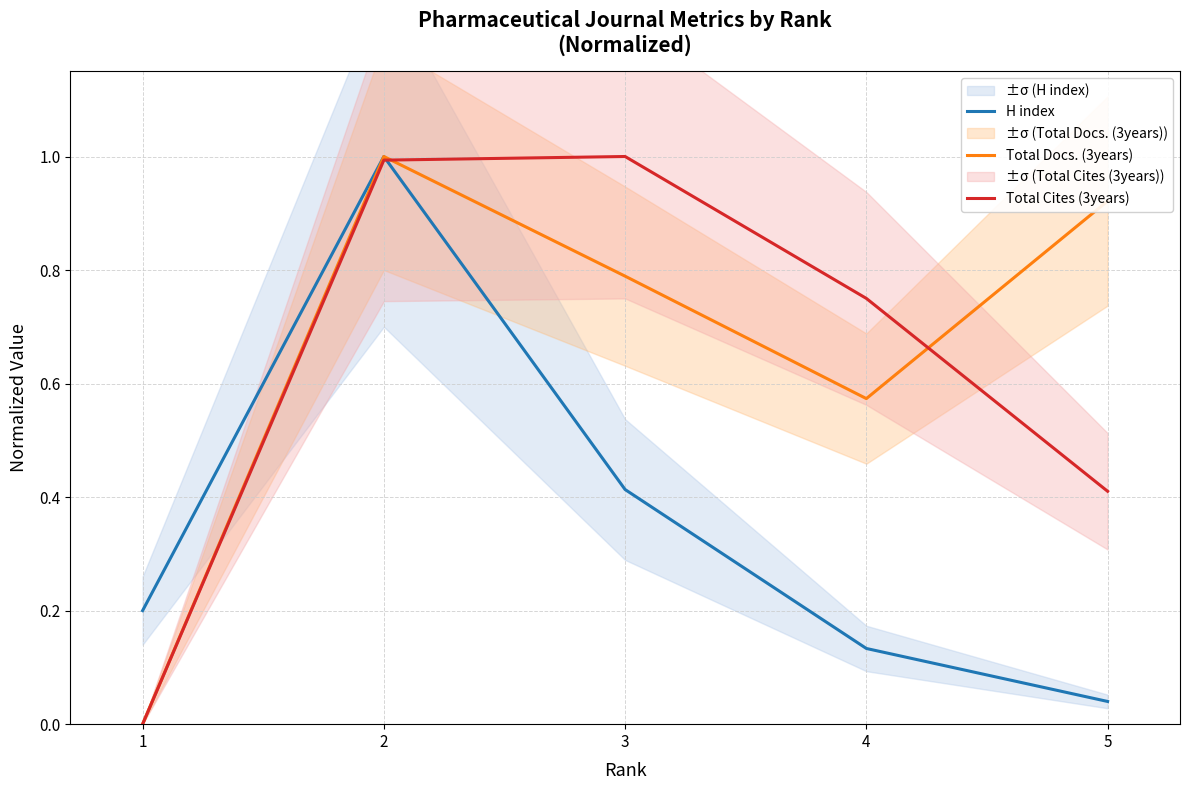

Reading left to right, what are all the values shown in this chart?

H index: 1=0.2	2=1.0	3=0.4	4=0.1	5=0.0
Total Docs. (3years): 1=0.0	2=1.0	3=0.8	4=0.6	5=0.9
Total Cites (3years): 1=0.0	2=1.0	3=1.0	4=0.8	5=0.4